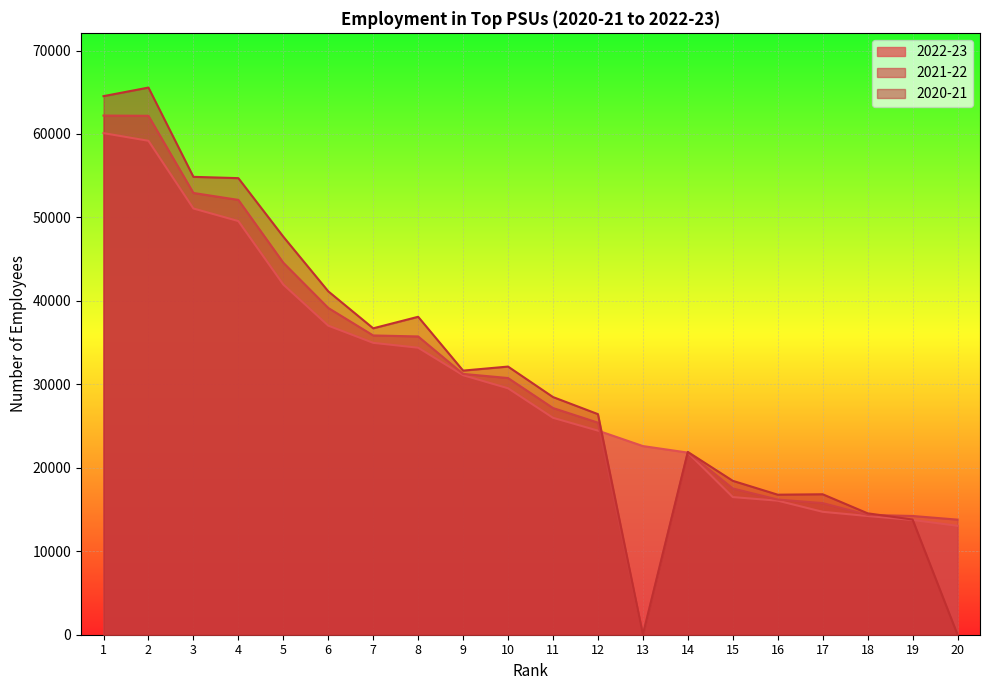

At which category is the sum across all series the highest?

2